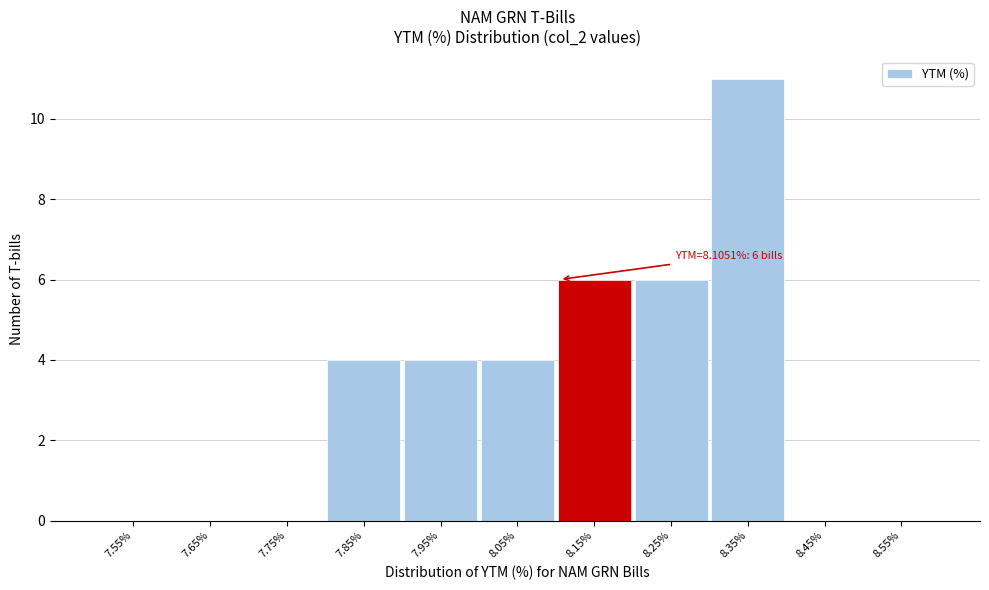

Over which range of the x-axis is the bar tallest?

8.3 to 8.4